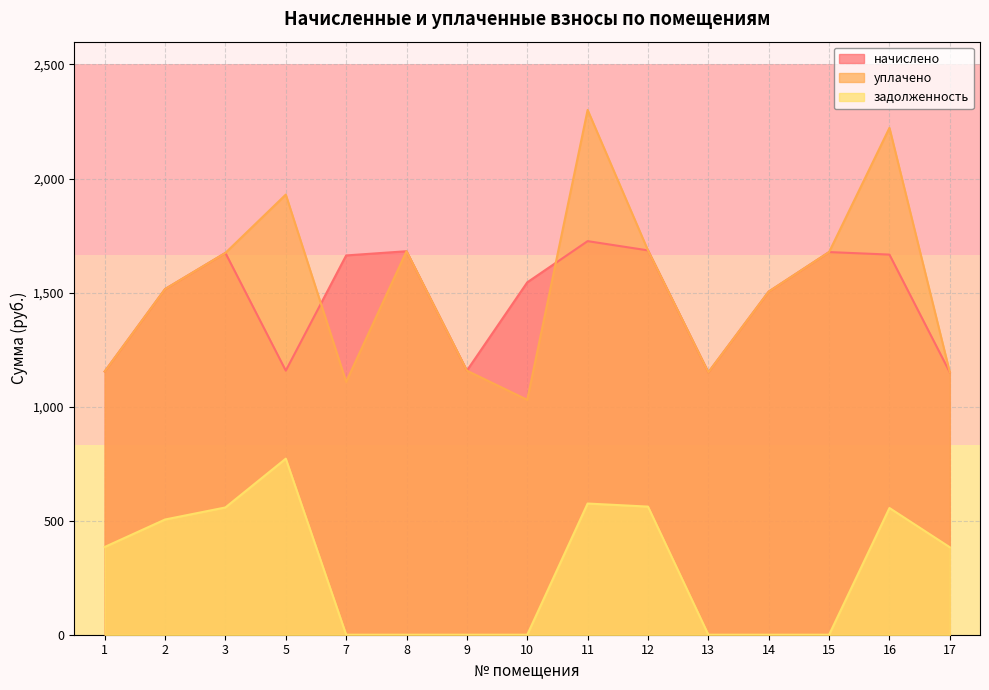

What are all the series names shown in the legend?

начислено, уплачено, задолженность